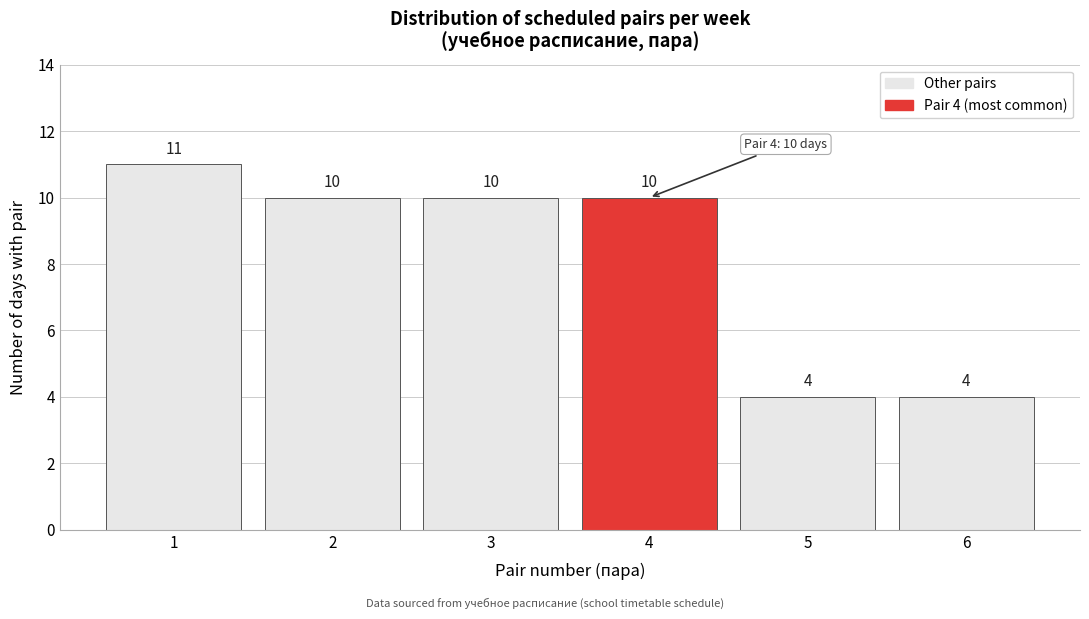

Reading left to right, list all the values displayed in this chart.

11	10	10	10	4	4